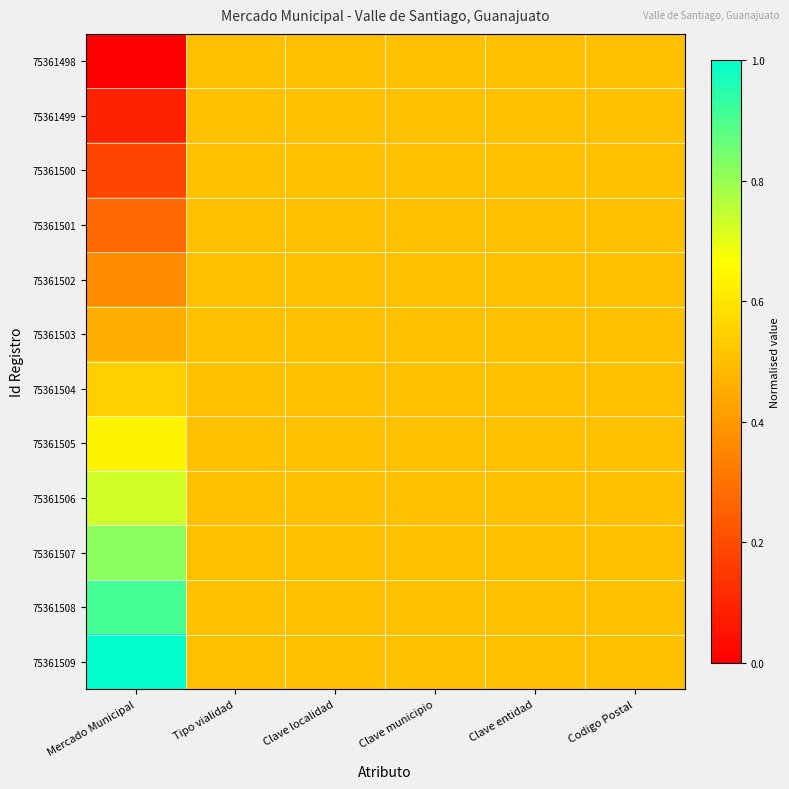

Between Clave localidad and Clave municipio, which series saw the biggest shift?

75361498